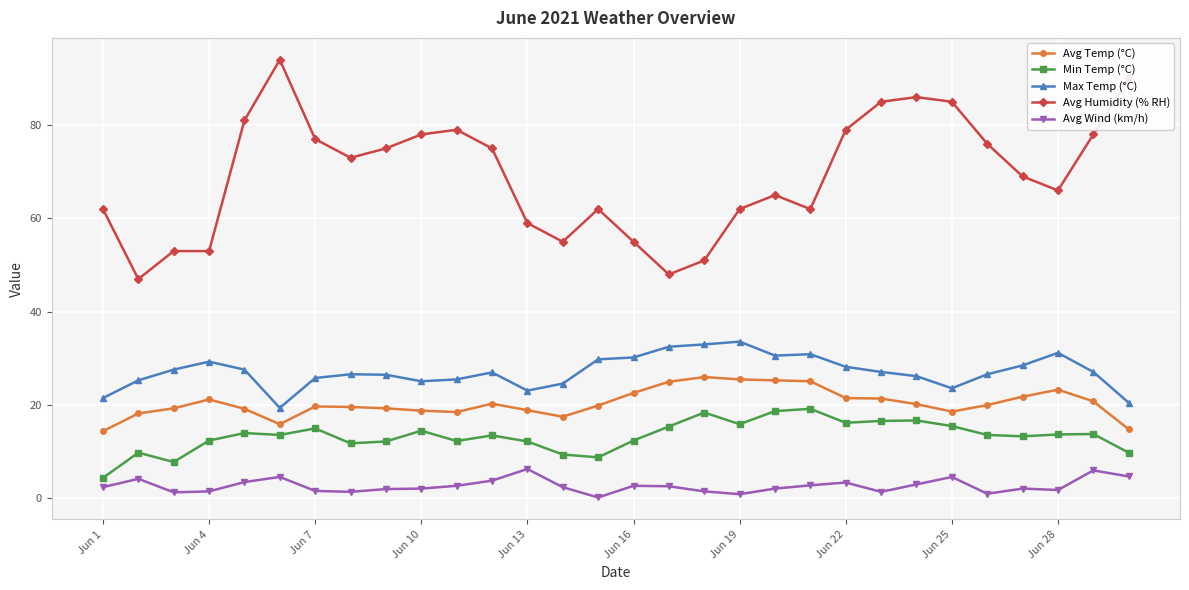

List the series in order of their peak value, lowest first.

Avg Wind (km/h), Min Temp (°C), Avg Temp (°C), Max Temp (°C), Avg Humidity (% RH)